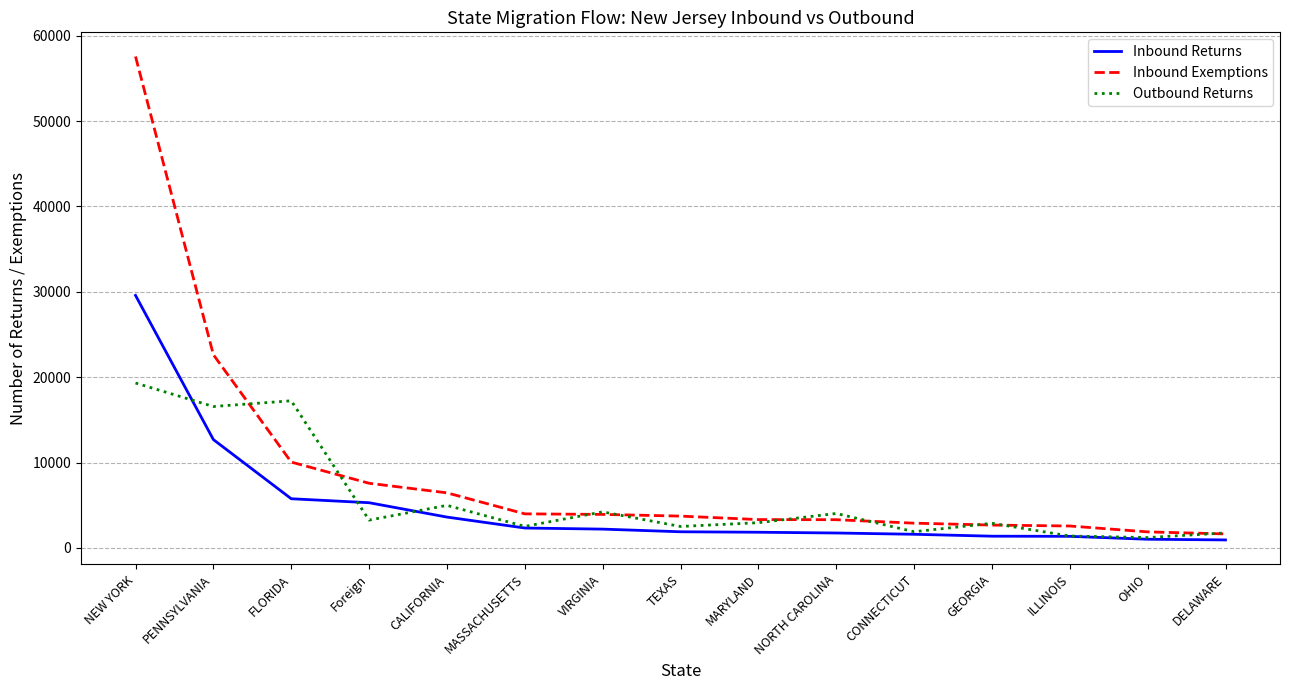

What is the total value across all series at Foreign?

16146